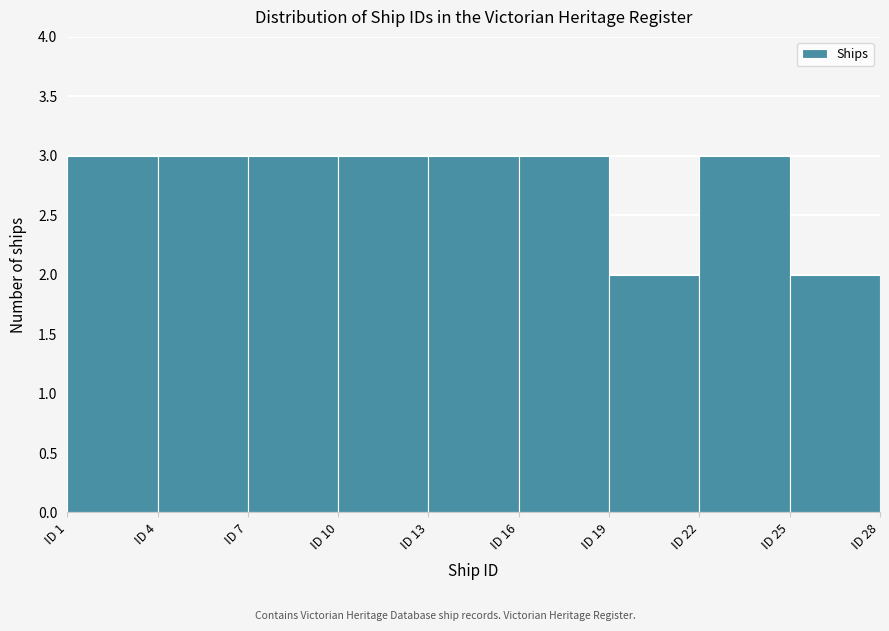

Reading left to right, list every bar in this chart as the range it spans on the x-axis followed by its height. The values are not printed on the chart, so give them approximately, as read against the axis.

1 to 4: 3
4 to 7: 3
7 to 10: 3
10 to 13: 3
13 to 16: 3
16 to 19: 3
19 to 22: 2
22 to 25: 3
25 to 28: 2